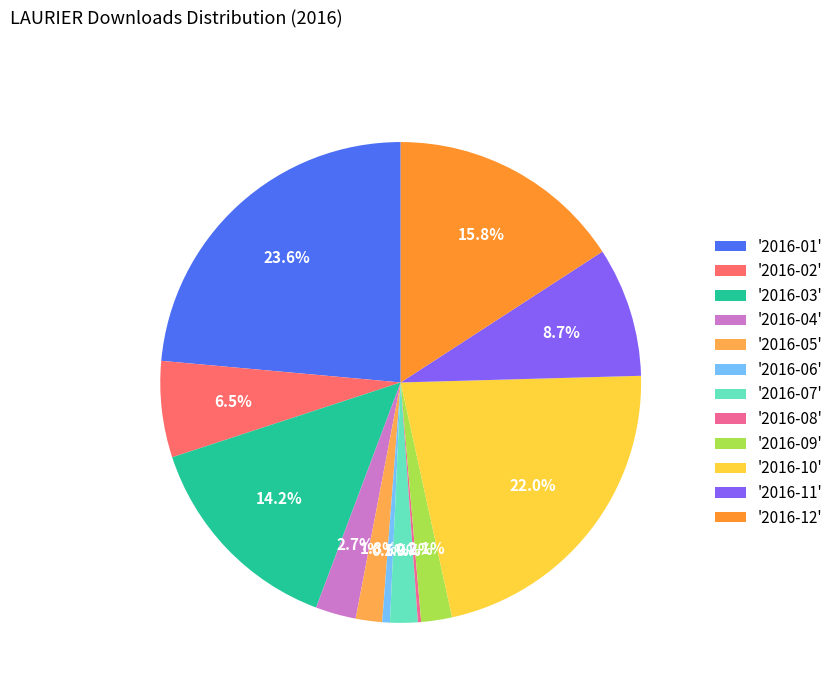

Do '2016-02' and '2016-03' together represent more than half of the pie?

No